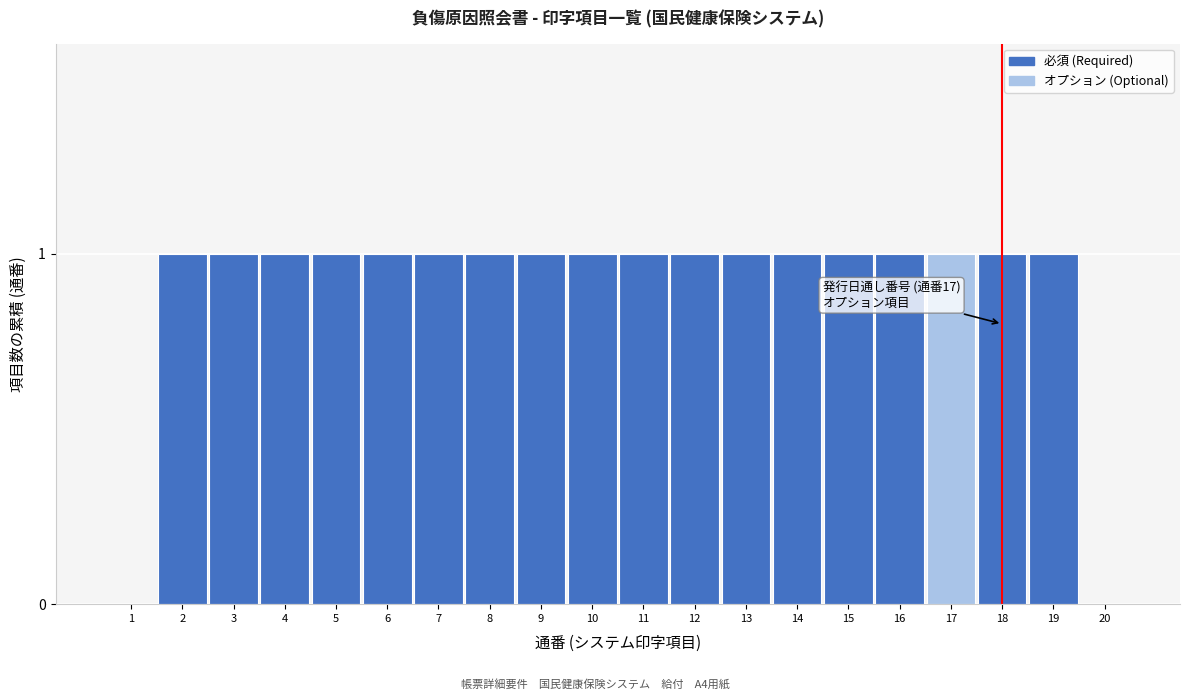

Reading left to right, transcribe all the data shown in this chart.

1=0	2=1	3=1	4=1	5=1	6=1	7=1	8=1	9=1	10=1	11=1	12=1	13=1	14=1	15=1	16=1	17=1	18=1	19=1	20=0